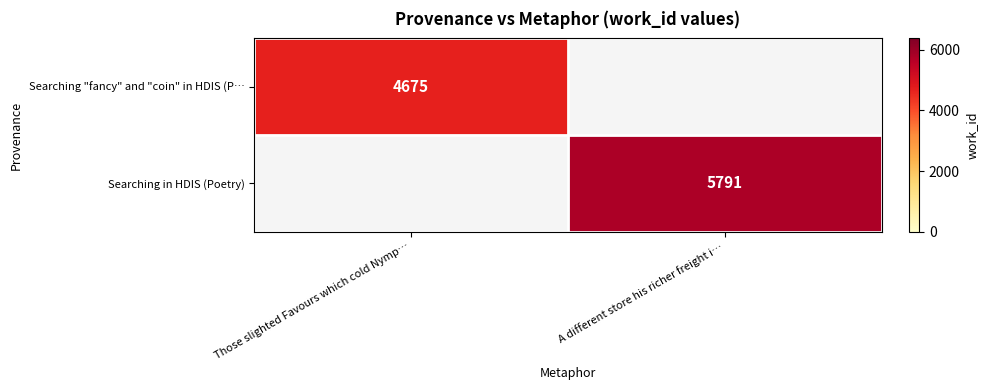

The Searching in HDIS (Poetry) series shows 5791 at A different store his richer freight i…. True or false?

True